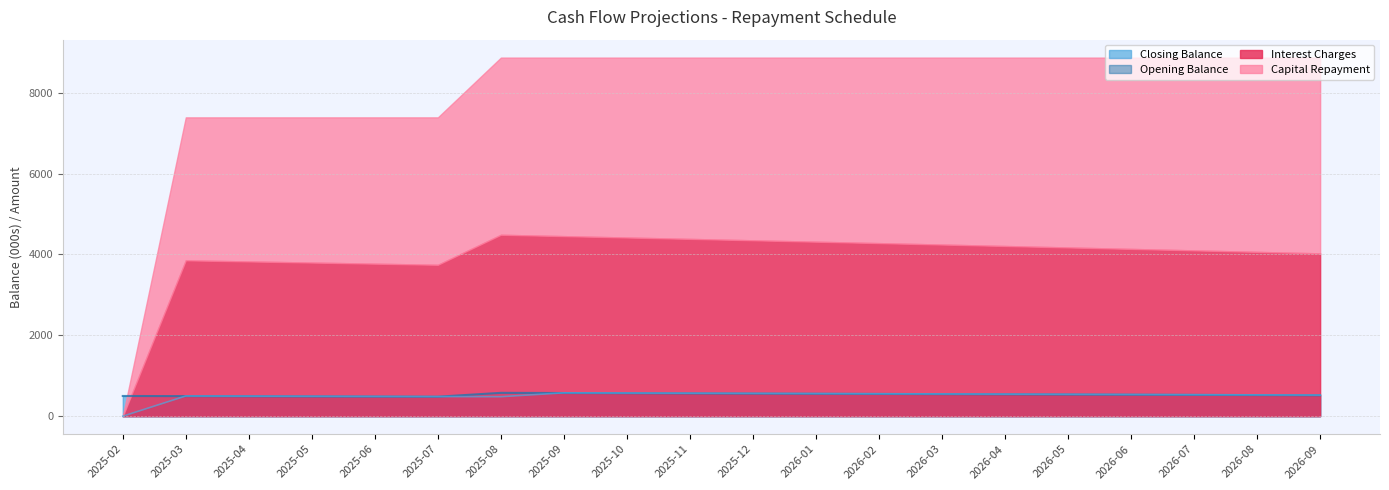

At how many categories does at least one series exceed 175?

20